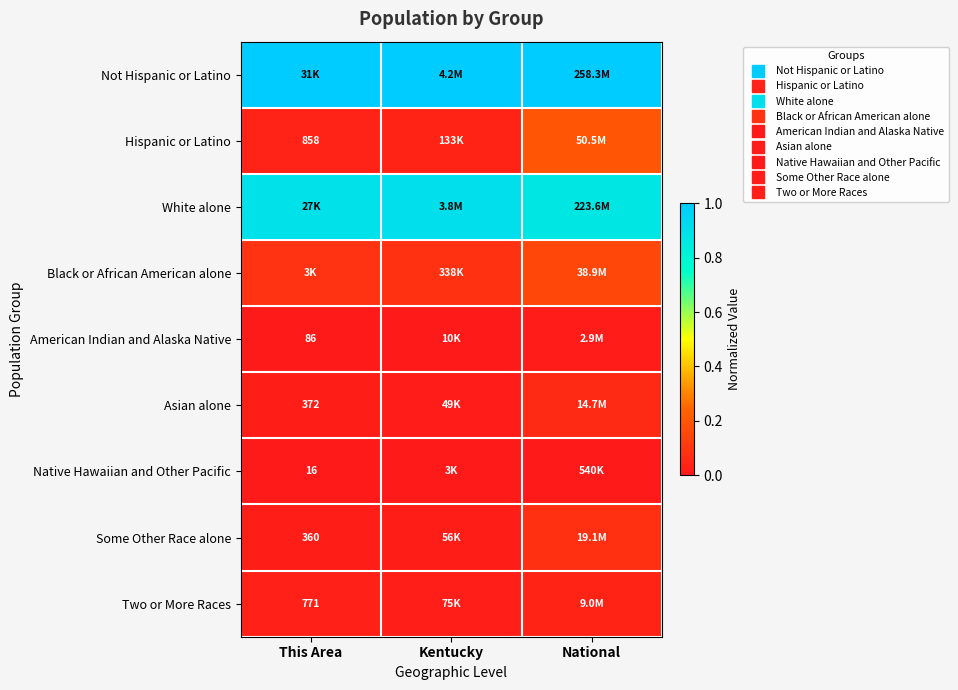

Count the number of categories in the chart.

3